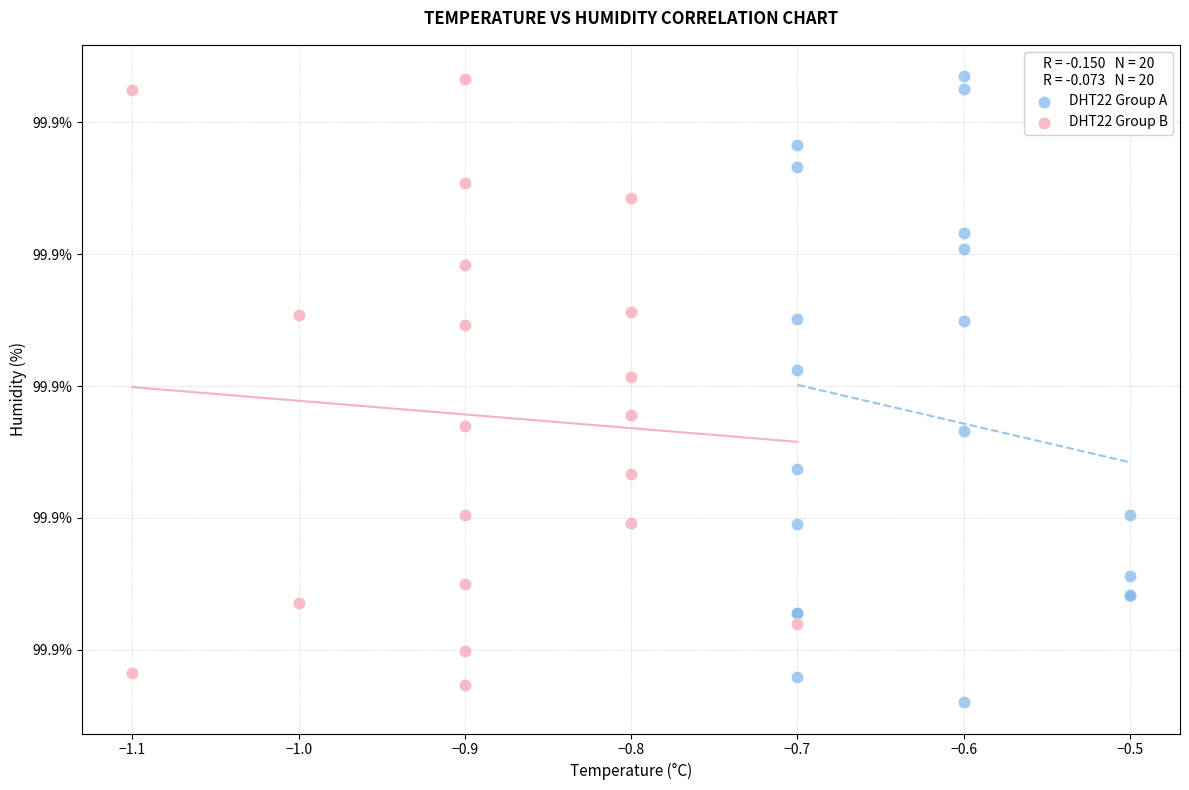

What are all the series names shown in the legend?

DHT22 Group A, DHT22 Group B